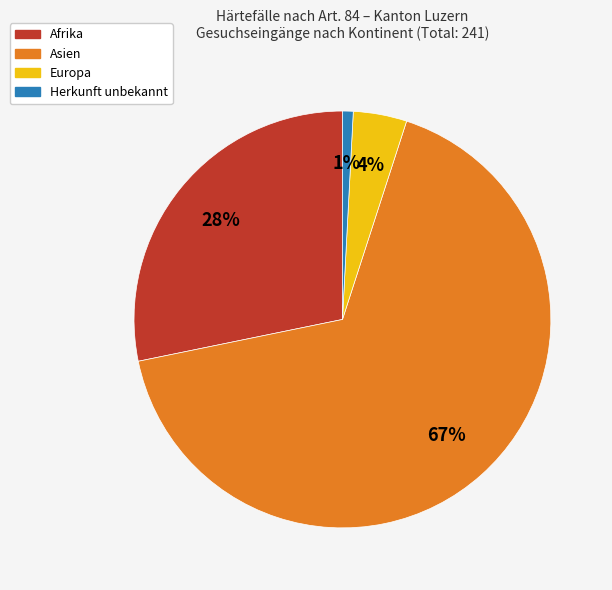

Does any single category account for the majority?

Yes